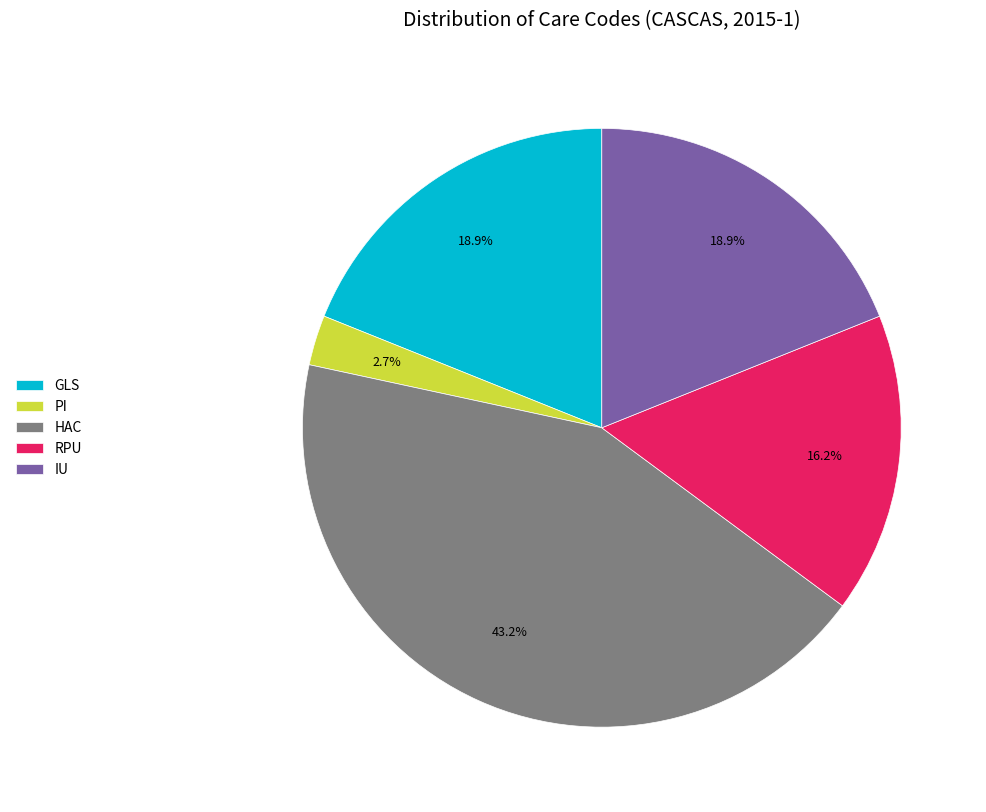

What percentage do GLS and RPU together represent?

35.1%